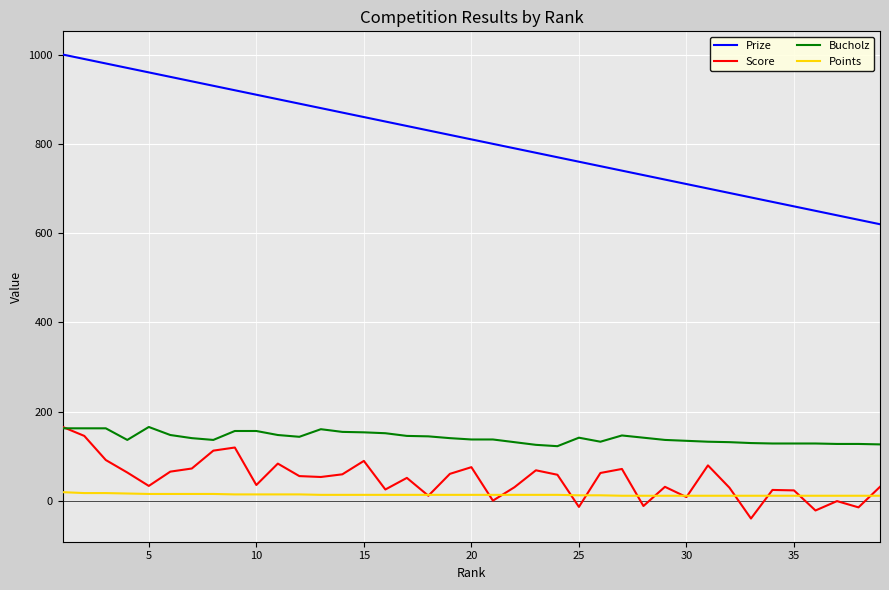

What is the highest value of the Prize series?

1000